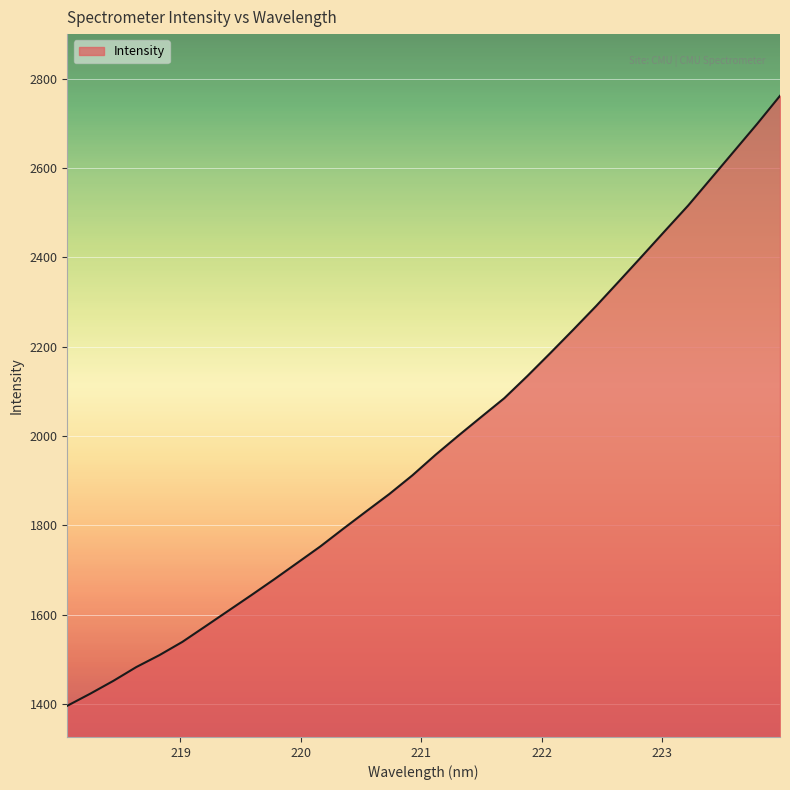

Count the number of categories in the chart.

32